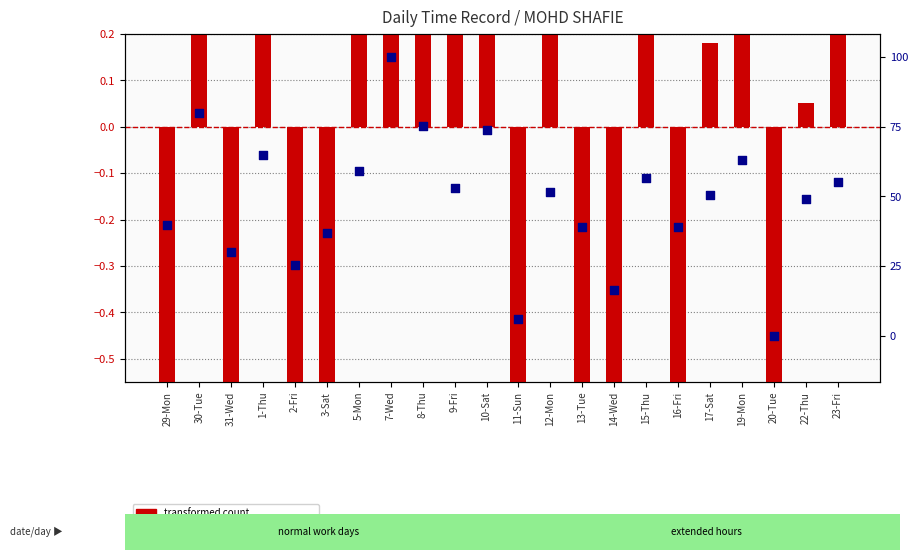

Which series reaches the maximum Y coordinate?

transformed count